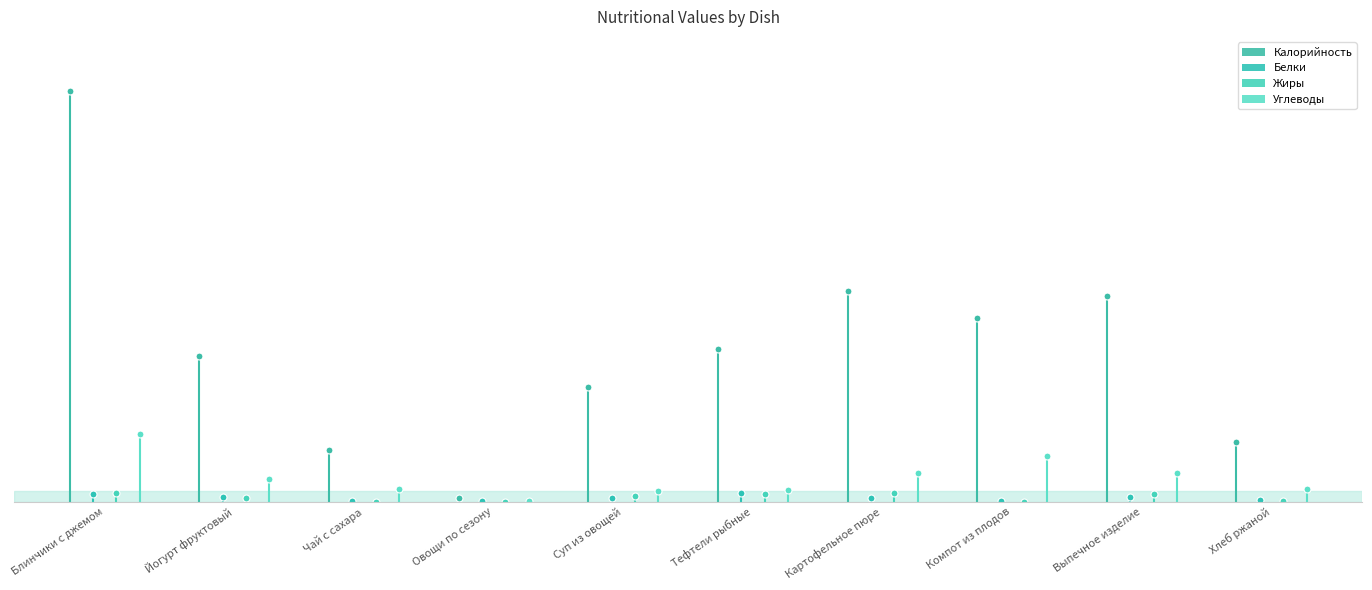

Is it true that Жиры equals -3.6 at Компот из плодов?

False